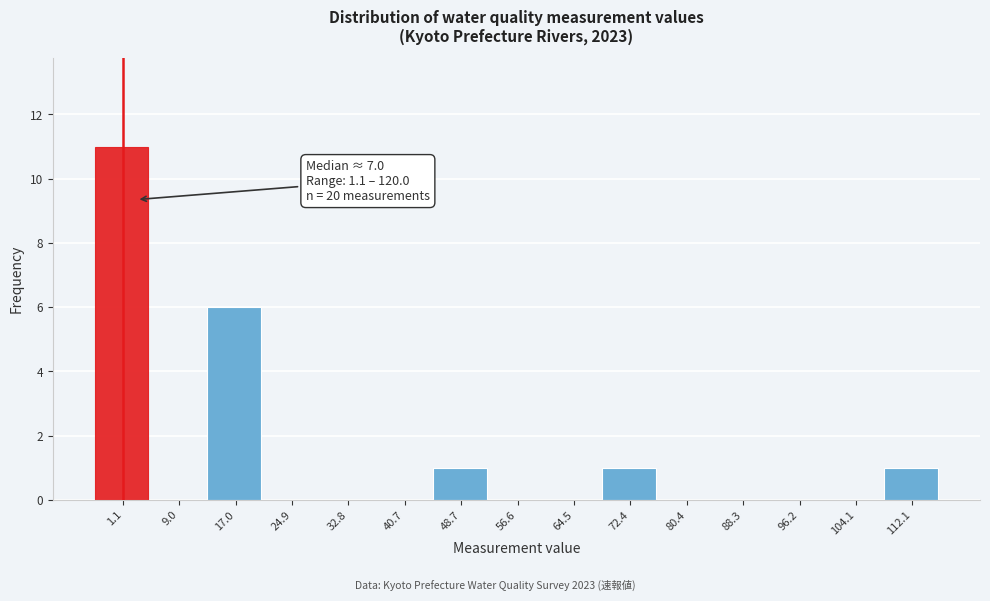

Reading right to left, list all the values displayed in this chart.

112.1=1	104.1=0	96.2=0	88.3=0	80.4=0	72.4=1	64.5=0	56.6=0	48.7=1	40.7=0	32.8=0	24.9=0	17.0=6	9.0=0	1.1=11